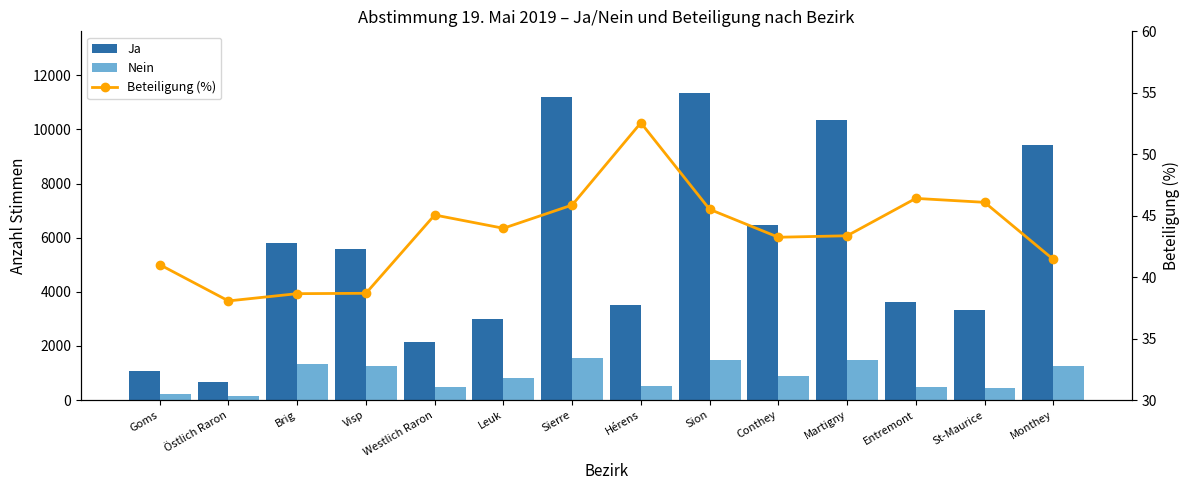

What position from the right is Leuk?

9